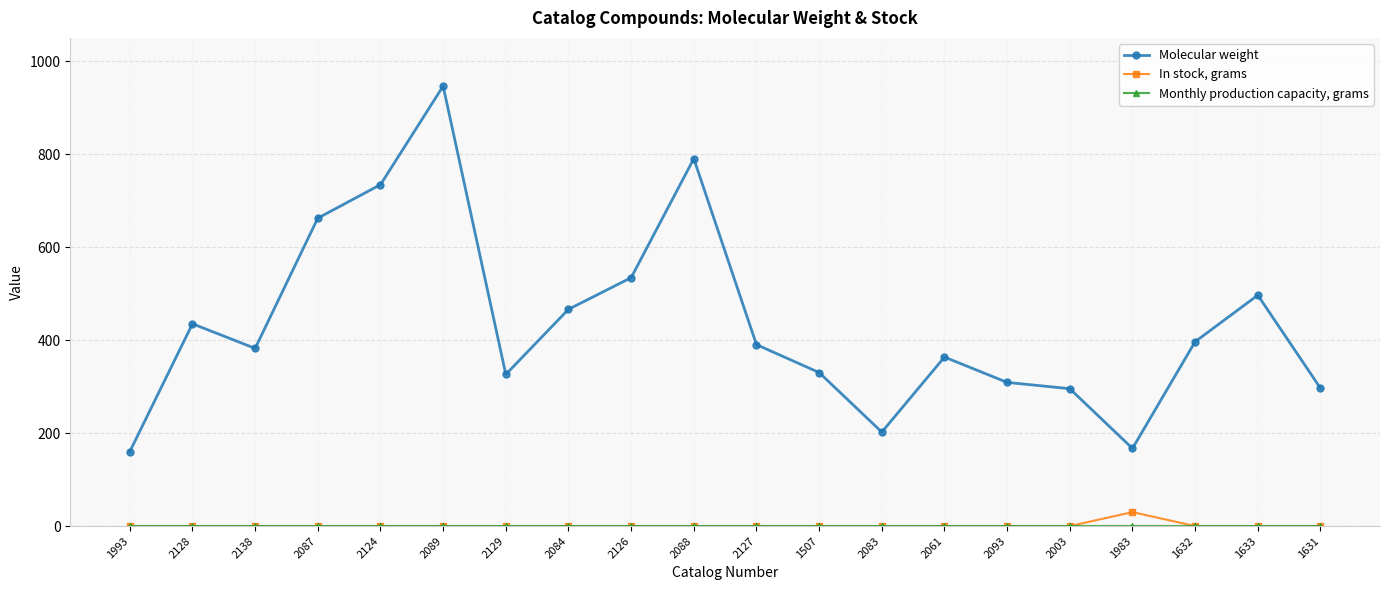

The value of Molecular weight at 2127 is 697.0. True or false?

False